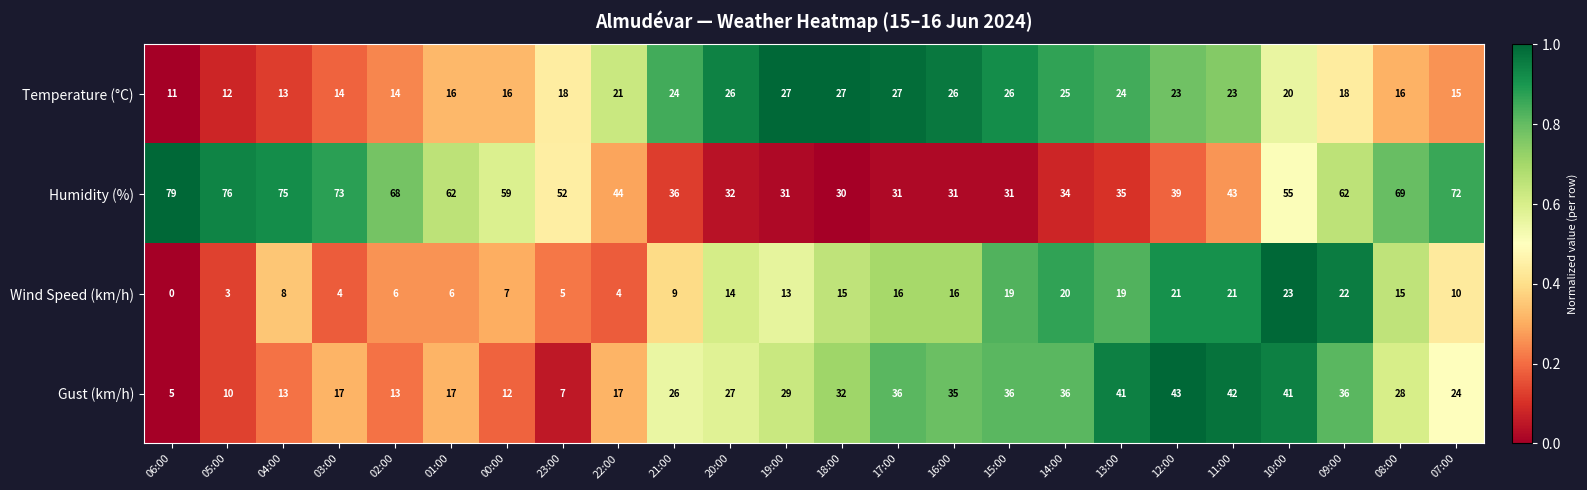

Which series changed the most between 16:00 and 08:00?

Humidity (%)